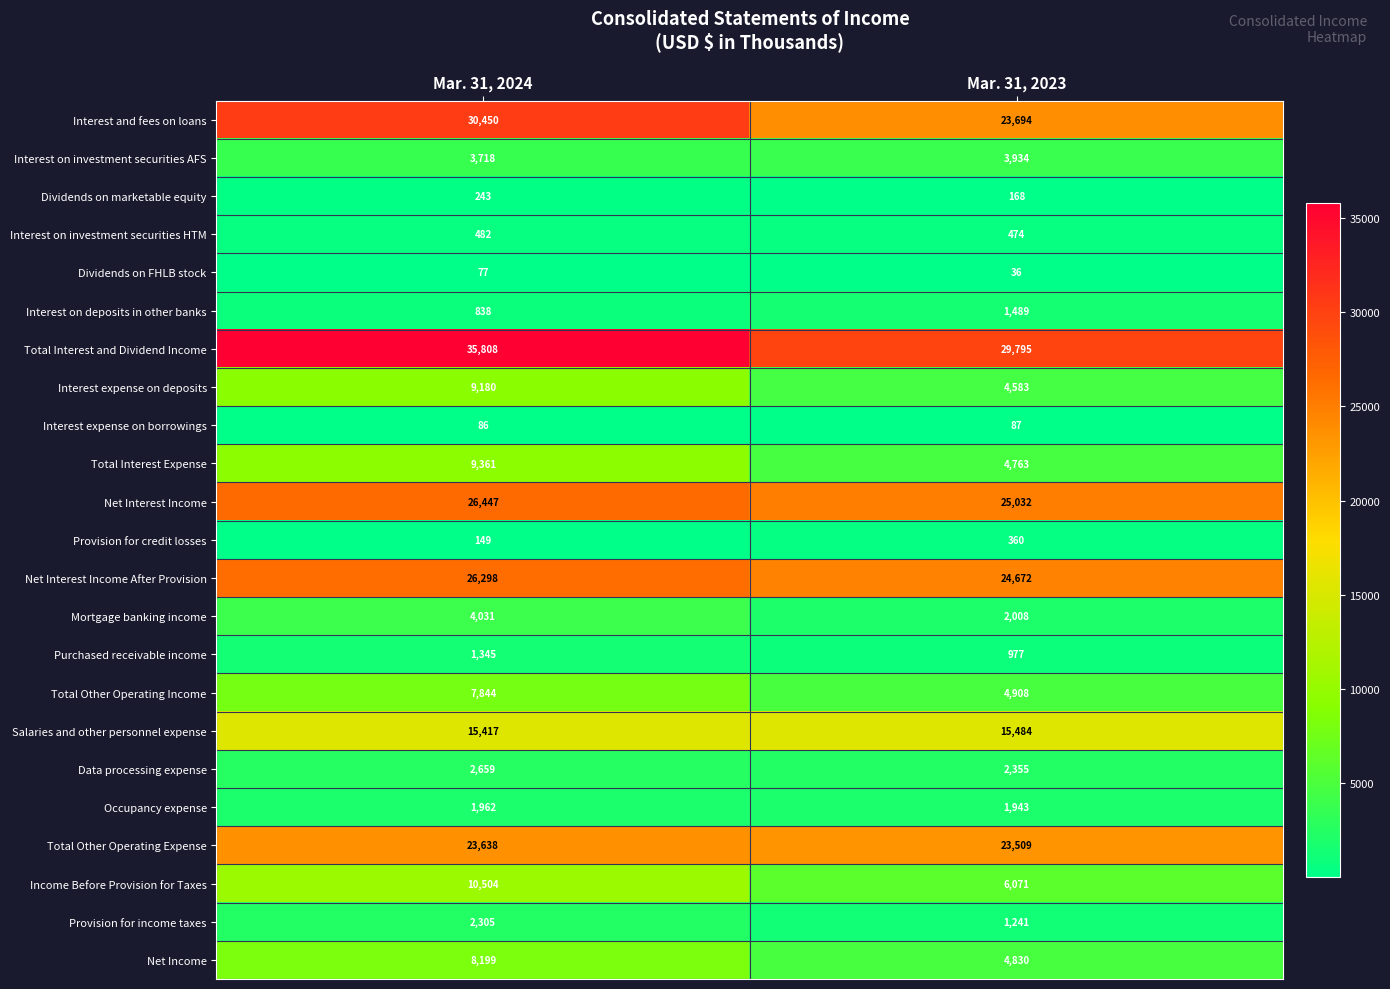

Read the Interest expense on borrowings value at Mar. 31, 2023.

87